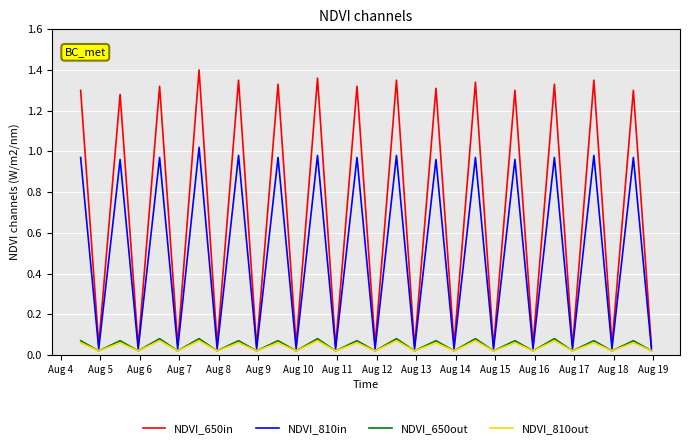

Which series has the largest range (max minus min)?

NDVI_650in